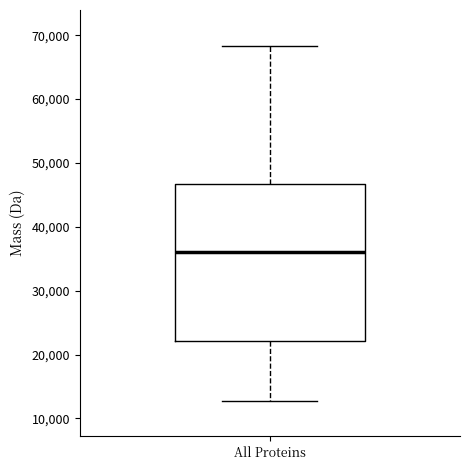

Read this box plot against the y-axis: the position of the median line, the range covered by the box, and the ends of both whiskers. The values are not printed on the chart, so give them approximately, as read against the axis.

median 36000, box 22000 to 47000, whiskers 13000 to 68000